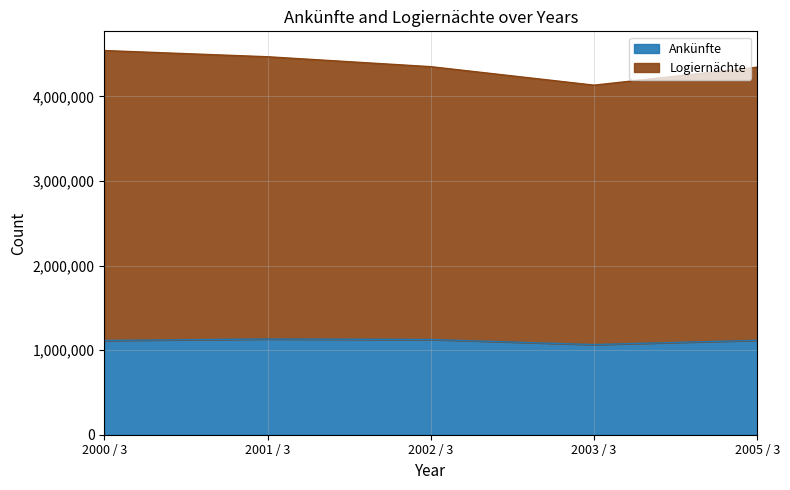

At which category does Ankünfte reach its first local valley?

2003 / 3